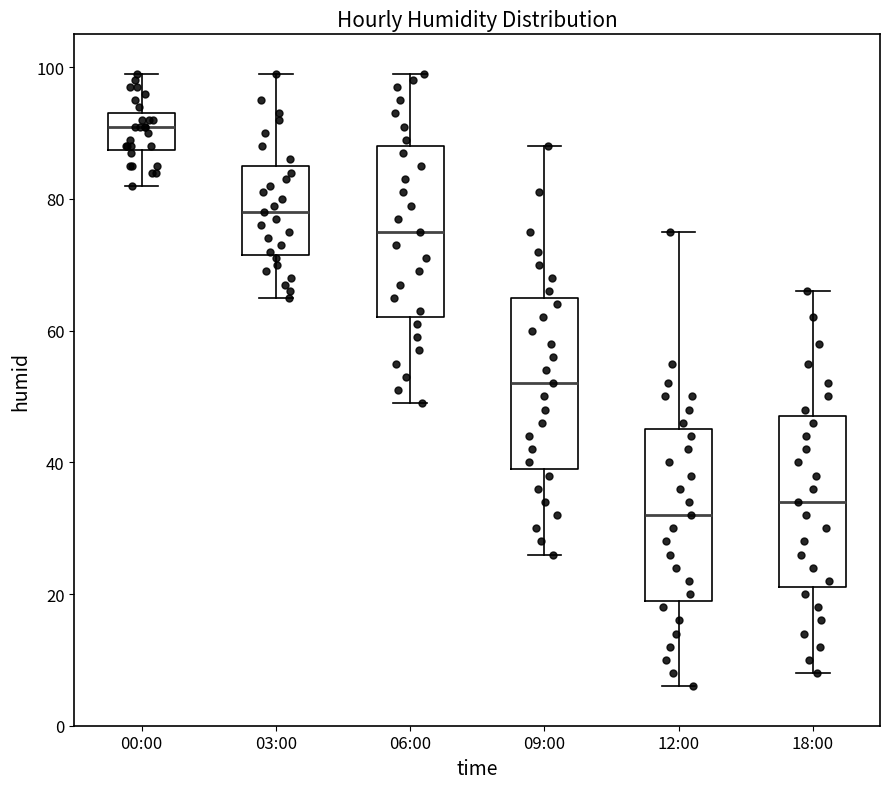

Where is the lower edge of the box for 09:00 on the y-axis? The values are not printed on the chart, so give them approximately, as read against the axis.

40